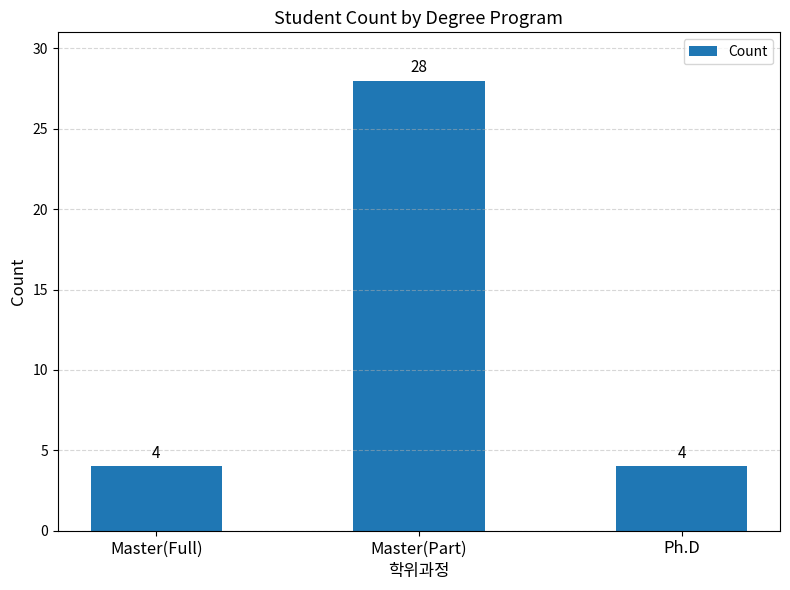

What is the greatest value displayed?

28